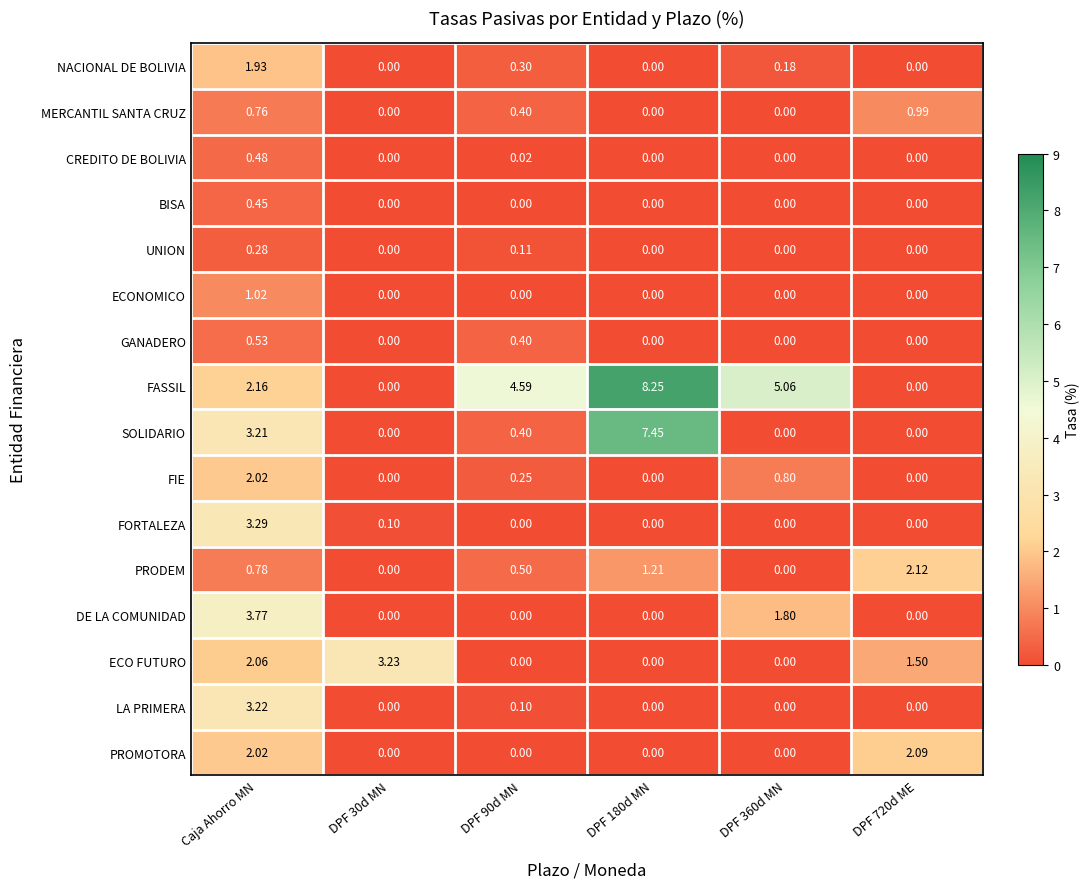

Which series has the largest total across all categories?

FASSIL